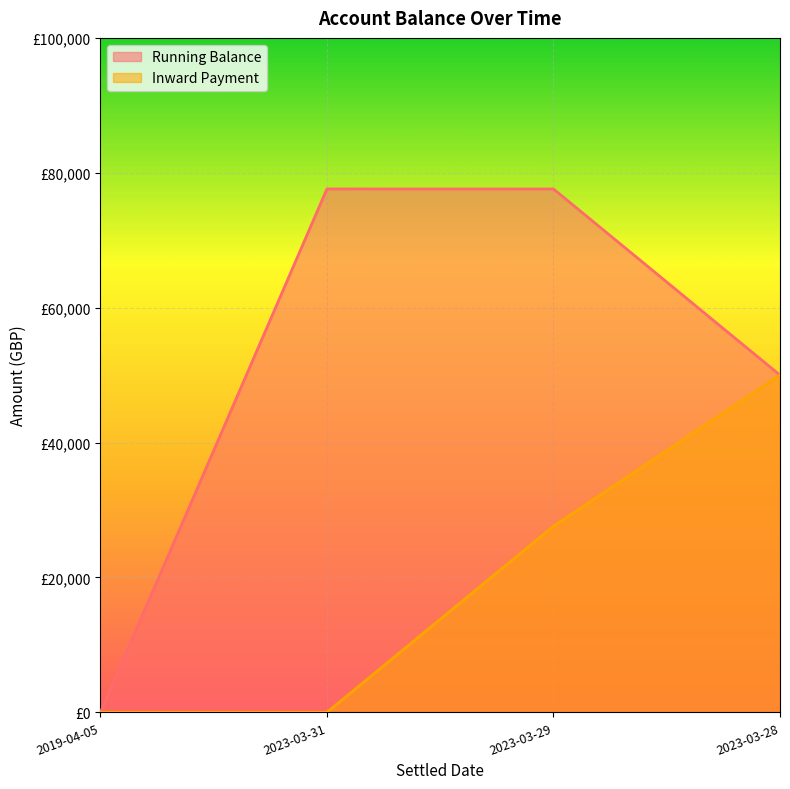

True or false: Inward Payment has more than 2 points higher than both neighbors.

False